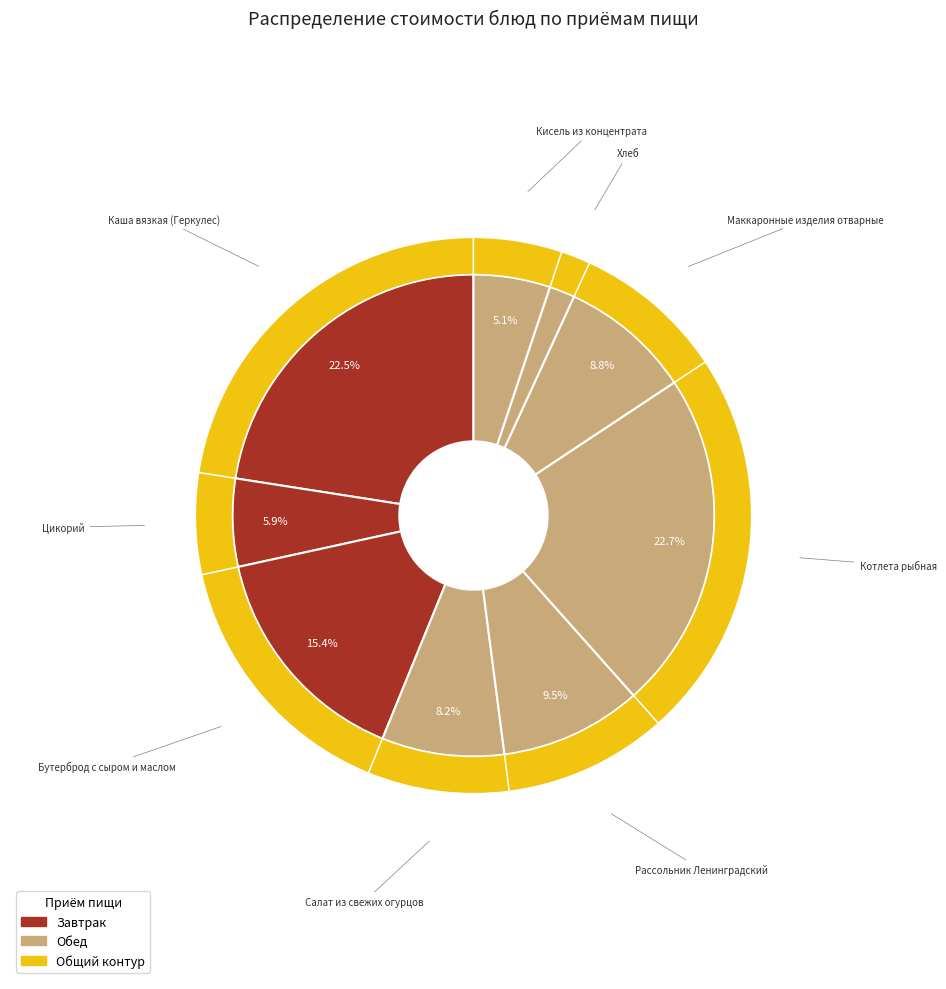

Which slice is the largest?

Котлета рыбная